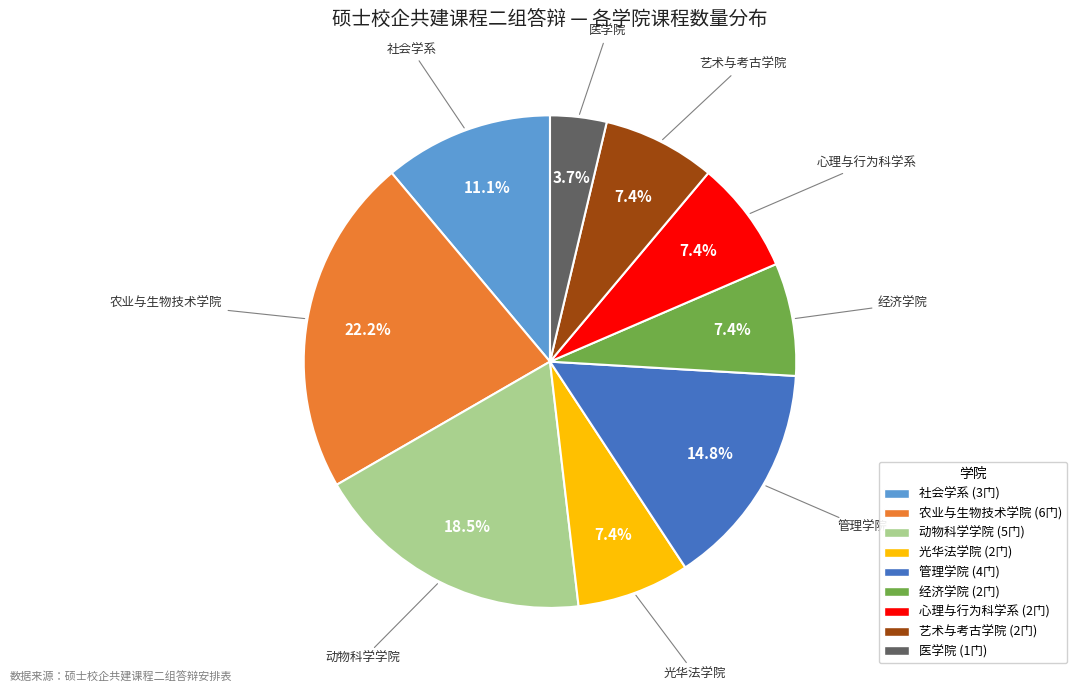

Which slice is the largest?

农业与生物技术学院